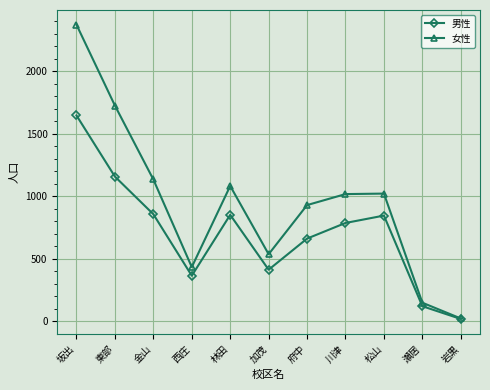

What is the average value of the 女性 series?

947